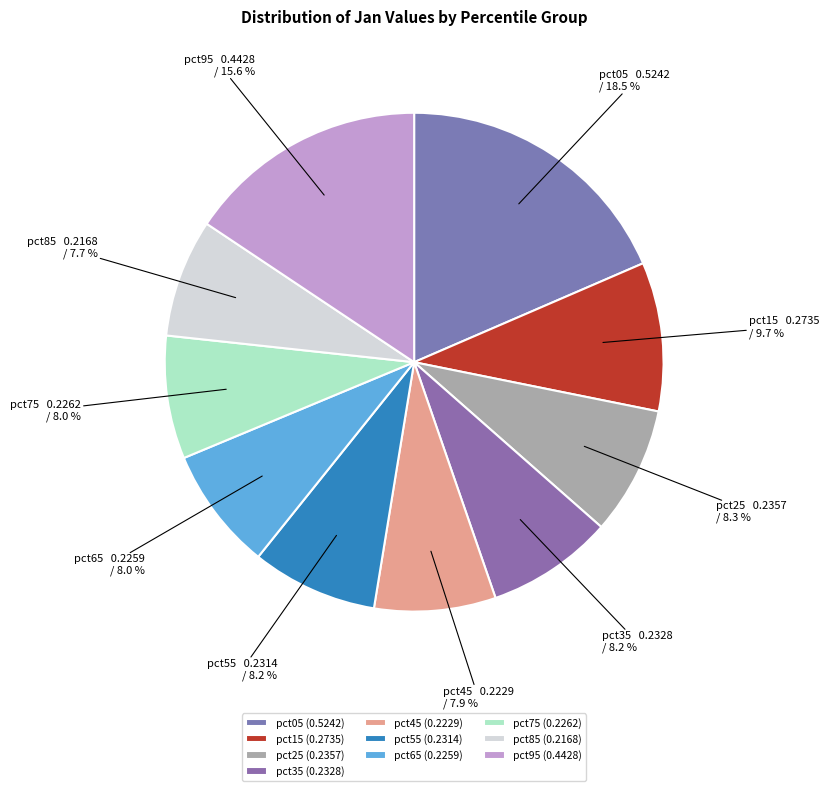

Which slice is the largest?

pct05